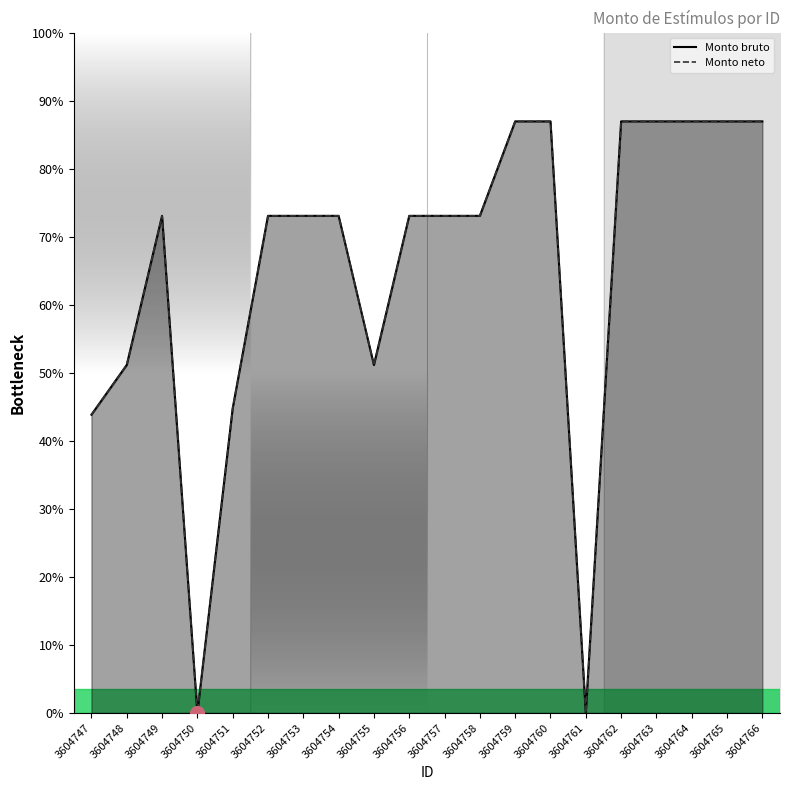

Rank the series at 3604752 from highest to lowest value.

Monto bruto, Monto neto